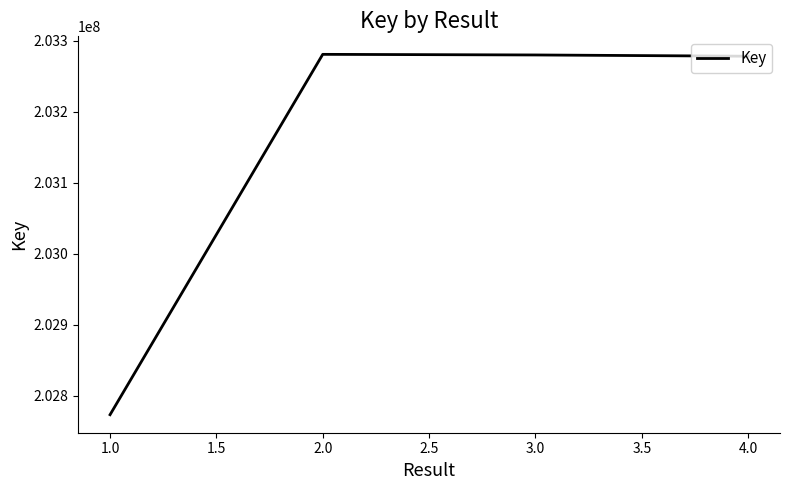

What is the change in value from 1.0 to 4.0?

+504461